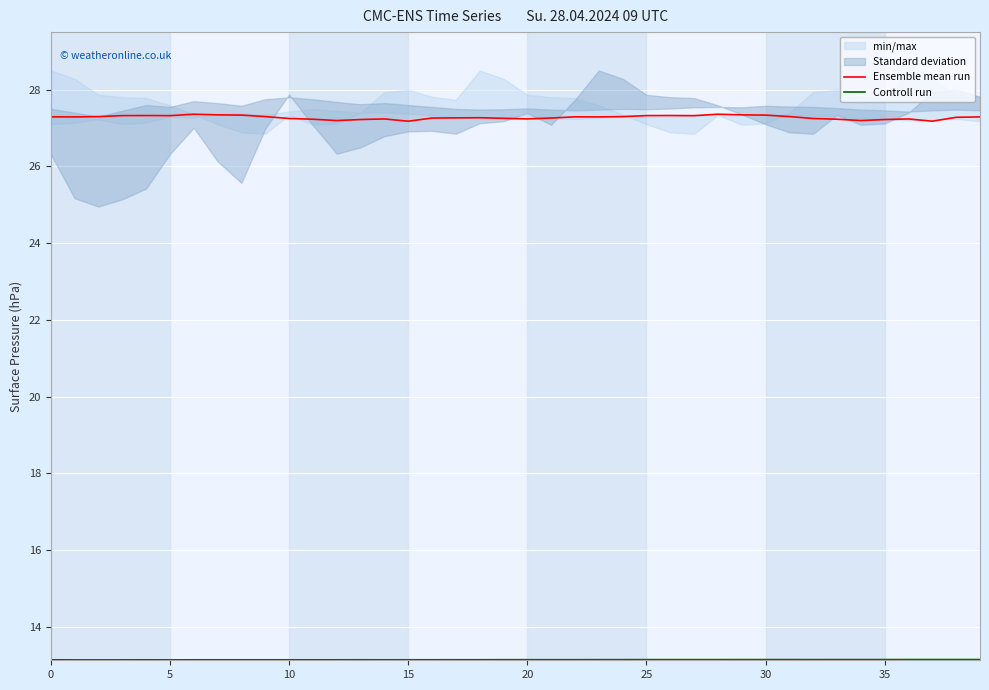

The Ensemble mean run series shows 18.8 at 37. True or false?

False